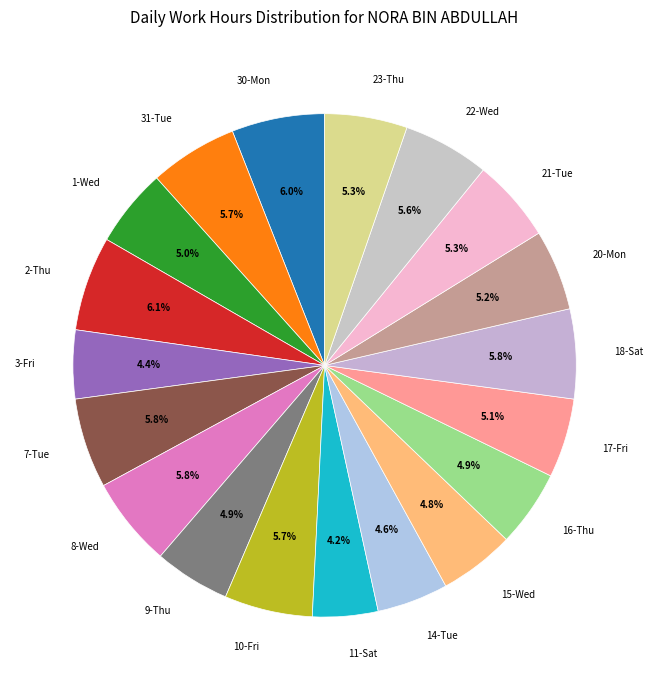

Count the number of slices in the pie.

19